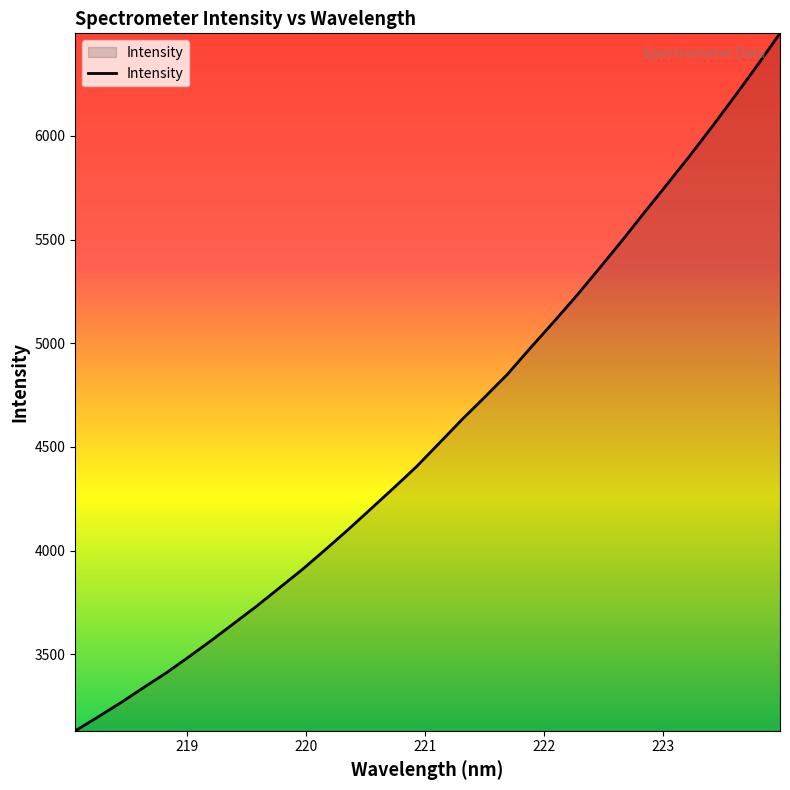

What is the smallest value displayed?

3130.7